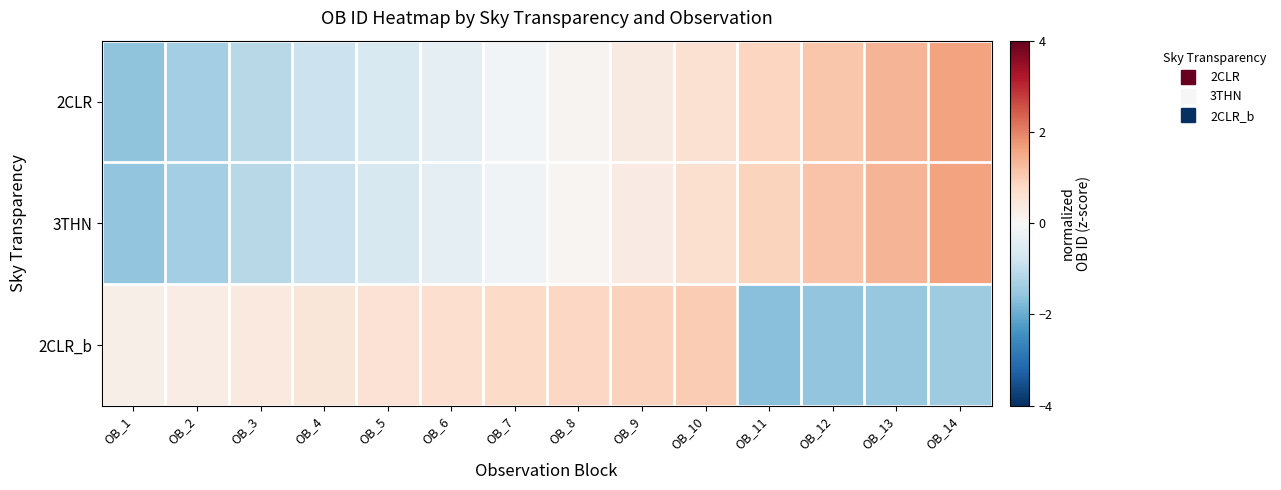

Which label corresponds to the largest value in the chart?

OB_14